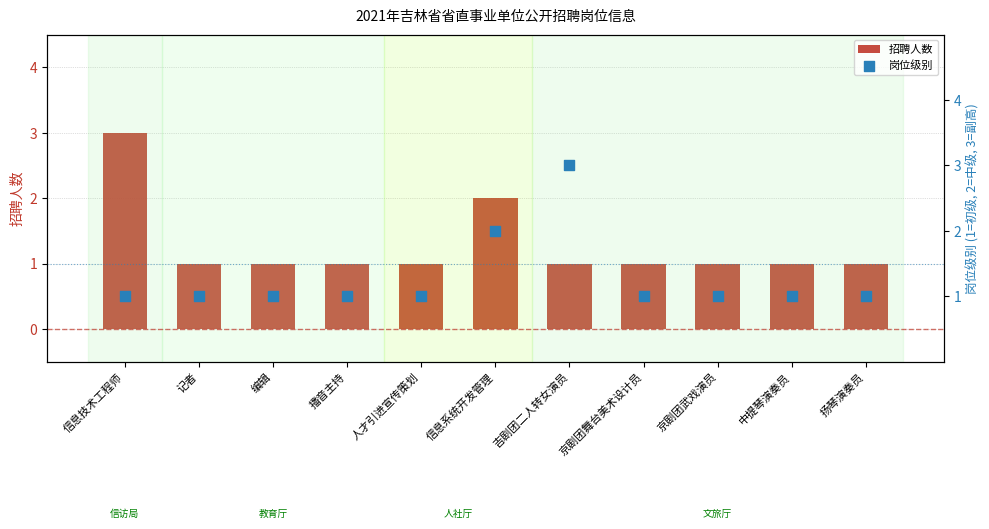

Is the value of 招聘人数 at 信息技术工程师 greater than the value of 岗位级别 at 京剧团舞台美术设计员?

Yes